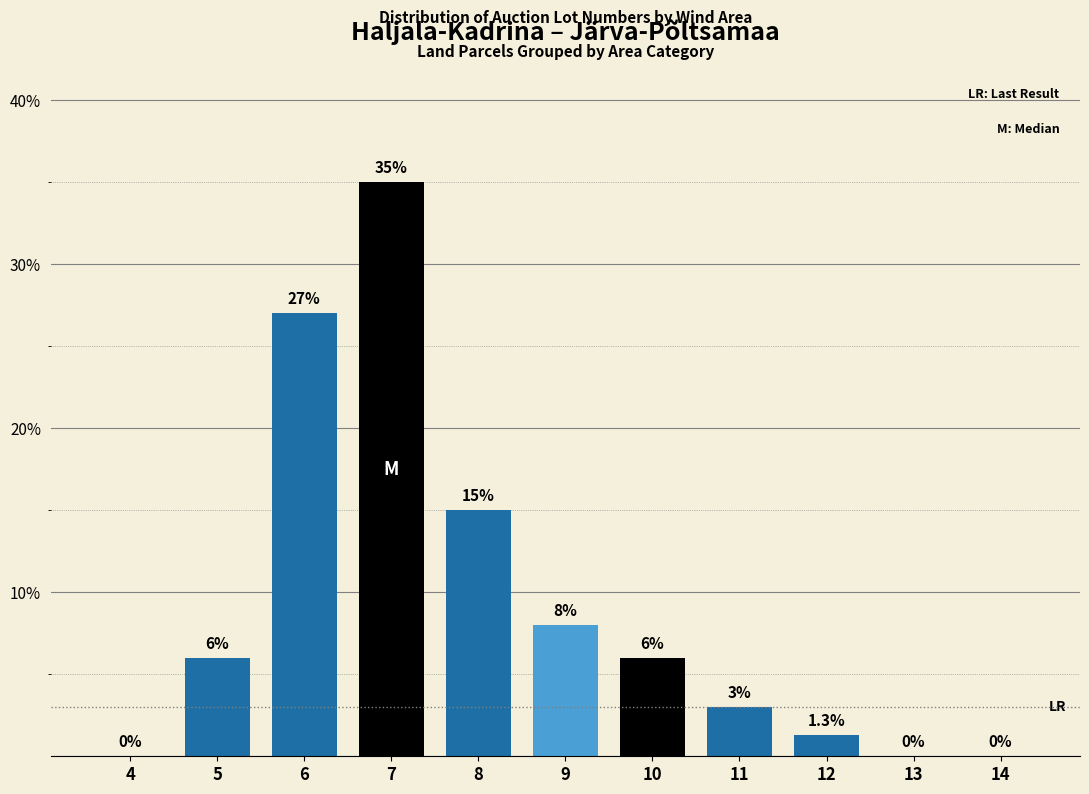

Reading left to right, transcribe all the data shown in this chart.

4=0.0	5=6.0	6=27.0	7=35.0	8=15.0	9=8.0	10=6.0	11=3.0	12=1.3	13=0.0	14=0.0